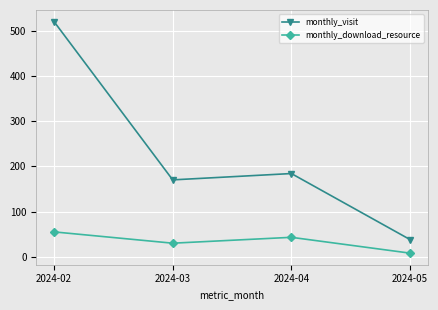

True or false: monthly_download_resource and monthly_visit cross at least once.

False